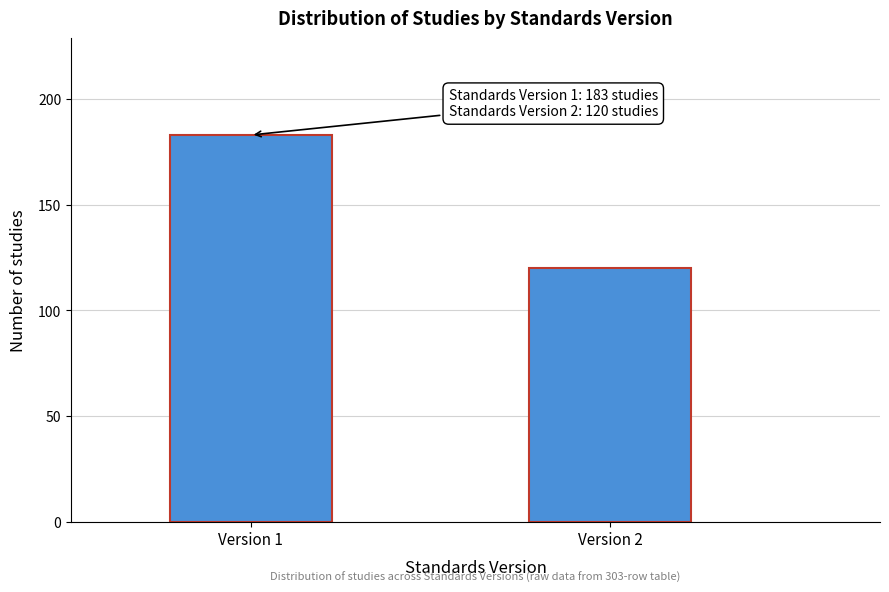

Reading left to right, extract all data points from this chart.

Version 1=183	Version 2=120